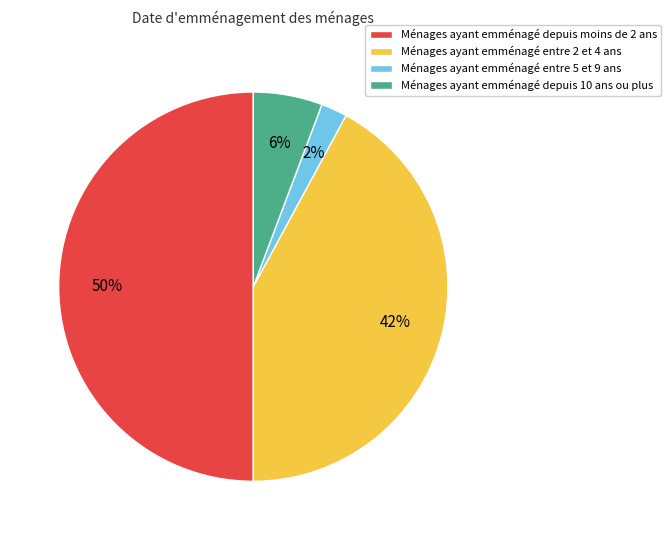

Rank the categories by value from lowest to highest.

Ménages ayant emménagé entre 5 et 9 ans, Ménages ayant emménagé depuis 10 ans ou plus, Ménages ayant emménagé entre 2 et 4 ans, Ménages ayant emménagé depuis moins de 2 ans